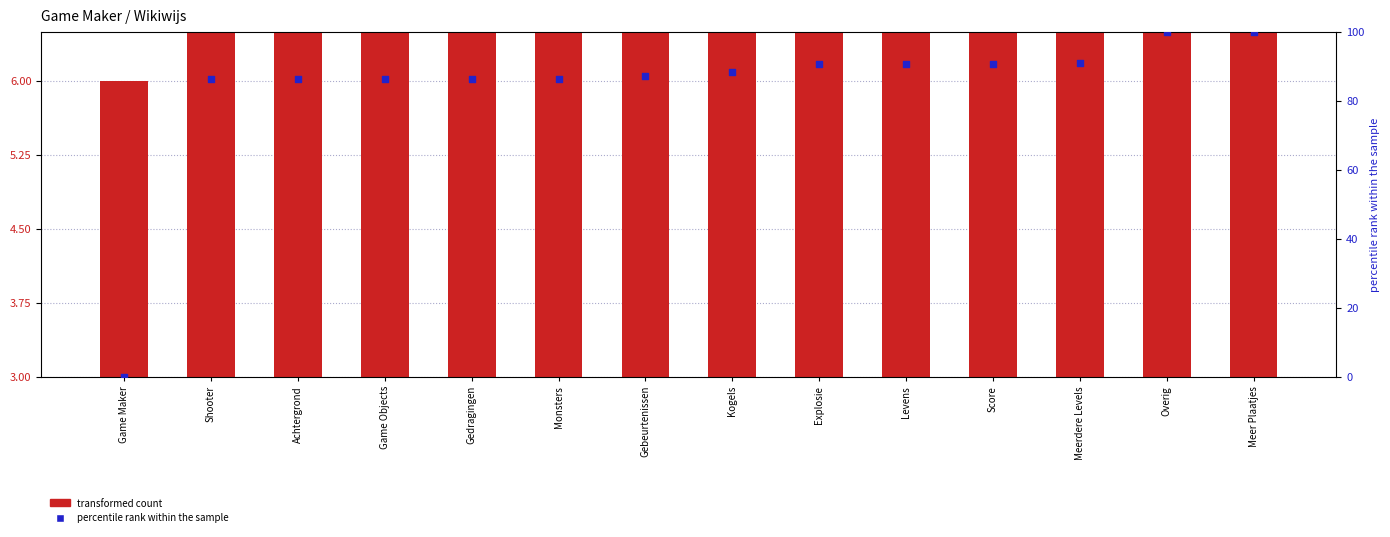

What is the total value across all series at Achtergrond?

92.0